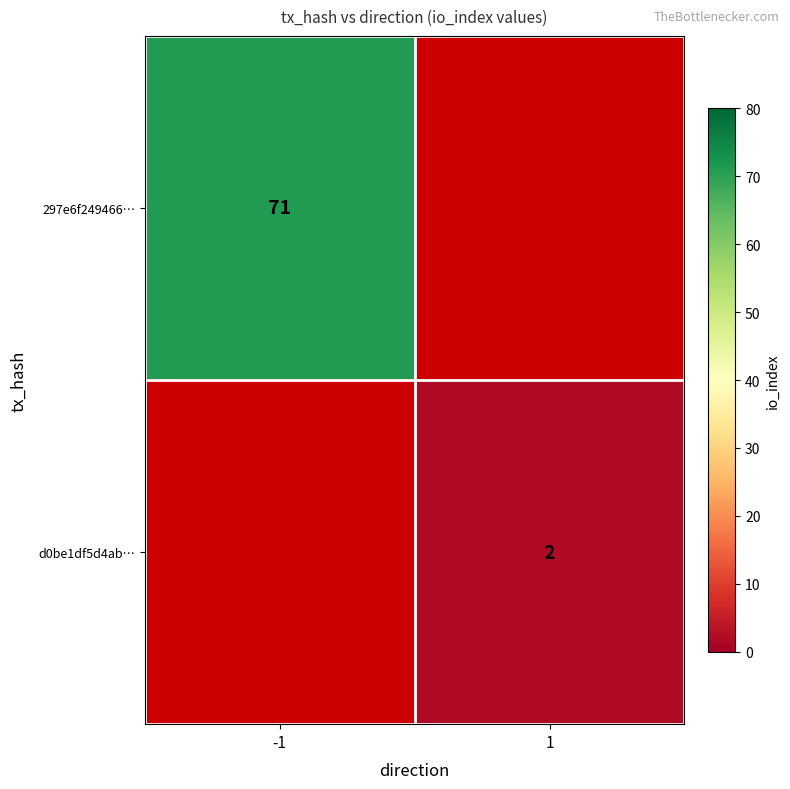

Is it true that d0be1df5d4ab… equals 2 at 1?

True